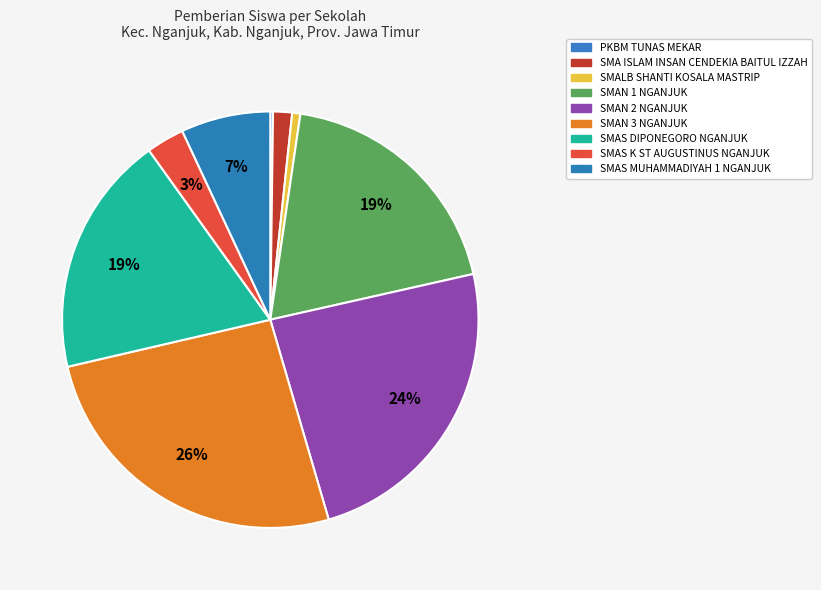

The SMA ISLAM INSAN CENDEKIA BAITUL IZZAH slice represents 1% of the pie. True or false?

True